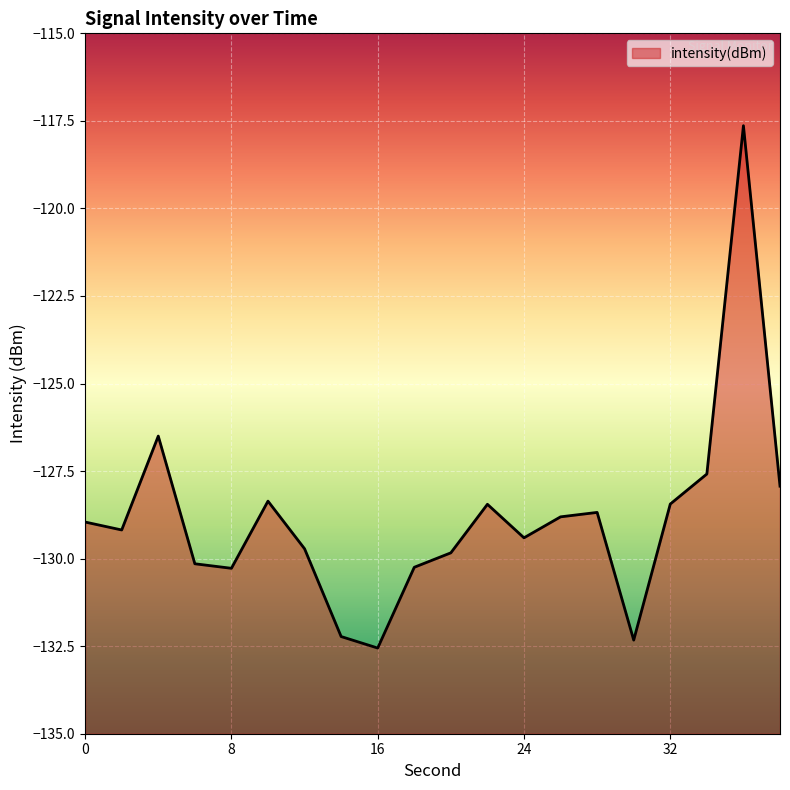

Rank the categories by value from highest to lowest.

36, 4, 34, 38, 10, 32, 22, 28, 26, 0, 2, 24, 12, 20, 6, 18, 8, 14, 30, 16